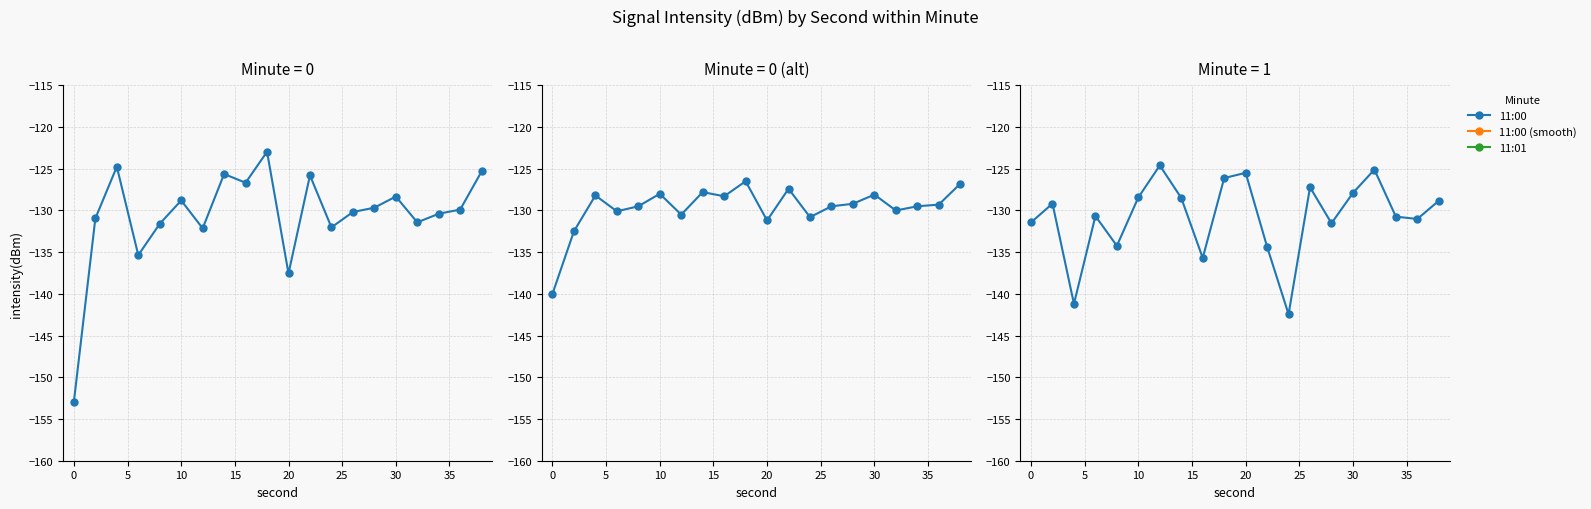

What is the maximum value for 11:01?

-124.6